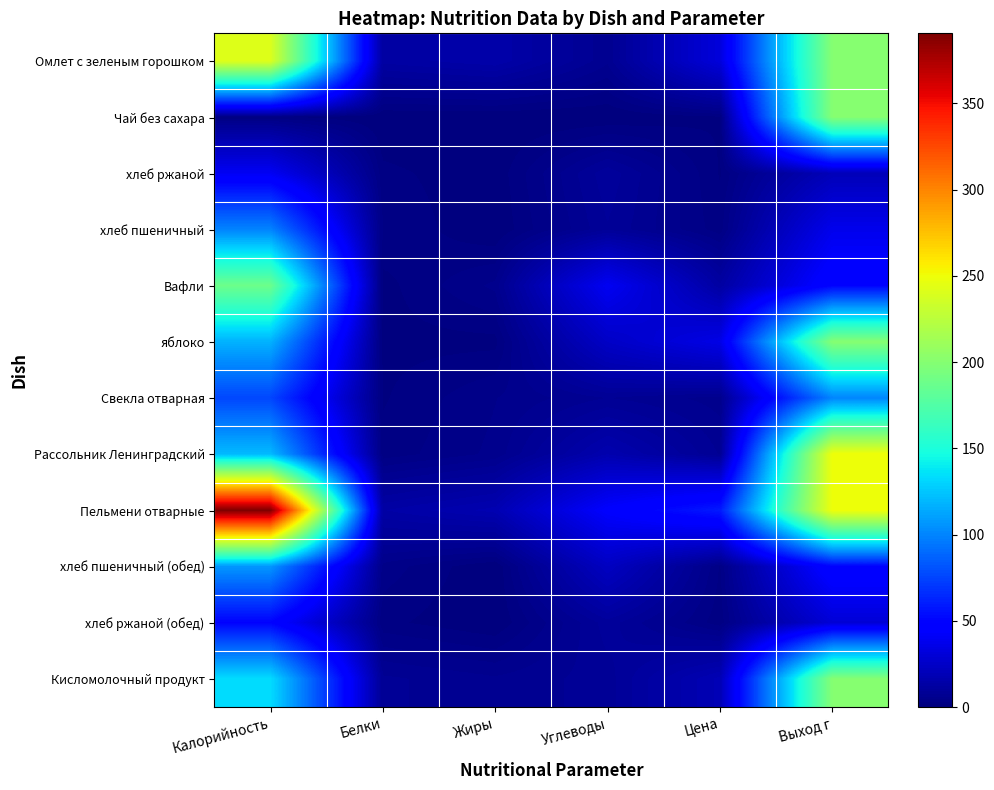

Reading left to right, list all the values displayed in this chart.

Омлет с зеленым горошком: Калорийность=241.6	Белки=12.8	Жиры=15.0	Углеводы=6.5	Цена=31.6	Выход г=200.0
Чай без сахара: Калорийность=2.0	Белки=0.0	Жиры=0.0	Углеводы=0.0	Цена=1.4	Выход г=200.0
хлеб ржаной: Калорийность=40.0	Белки=2.0	Жиры=0.4	Углеводы=10.3	Цена=1.4	Выход г=20.0
хлеб пшеничный: Калорийность=100.0	Белки=3.0	Жиры=0.0	Углеводы=9.0	Цена=2.2	Выход г=37.5
Вафли: Калорийность=188.0	Белки=0.9	Жиры=5.0	Углеводы=39.6	Цена=12.5	Выход г=50.0
яблоко: Калорийность=117.5	Белки=1.0	Жиры=1.0	Углеводы=24.5	Цена=35.4	Выход г=200.0
Свекла отварная: Калорийность=76.2	Белки=1.3	Жиры=4.5	Углеводы=7.7	Цена=5.4	Выход г=100.0
Рассольник Ленинградский: Калорийность=120.8	Белки=2.1	Жиры=5.0	Углеводы=16.7	Цена=7.5	Выход г=250.0
Пельмени отварные: Калорийность=390.5	Белки=13.6	Жиры=17.5	Углеводы=44.5	Цена=58.8	Выход г=250.0
хлеб пшеничный (обед): Калорийность=107.0	Белки=4.0	Жиры=0.0	Углеводы=23.0	Цена=2.9	Выход г=50.0
хлеб ржаной (обед): Калорийность=49.6	Белки=2.0	Жиры=0.0	Углеводы=10.0	Цена=2.1	Выход г=30.0
Кисломолочный продукт: Калорийность=134.0	Белки=8.0	Жиры=6.4	Углеводы=8.4	Цена=18.9	Выход г=200.0